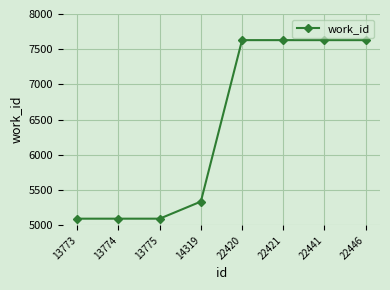

What is the difference between the maximum and minimum values?

2535